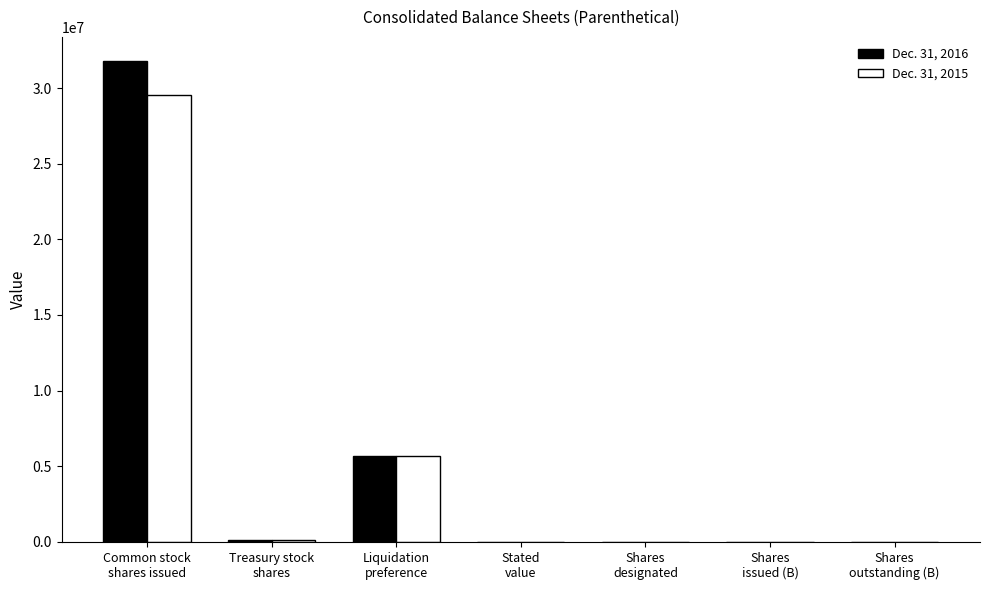

What is the maximum value shown in the chart?

31788582